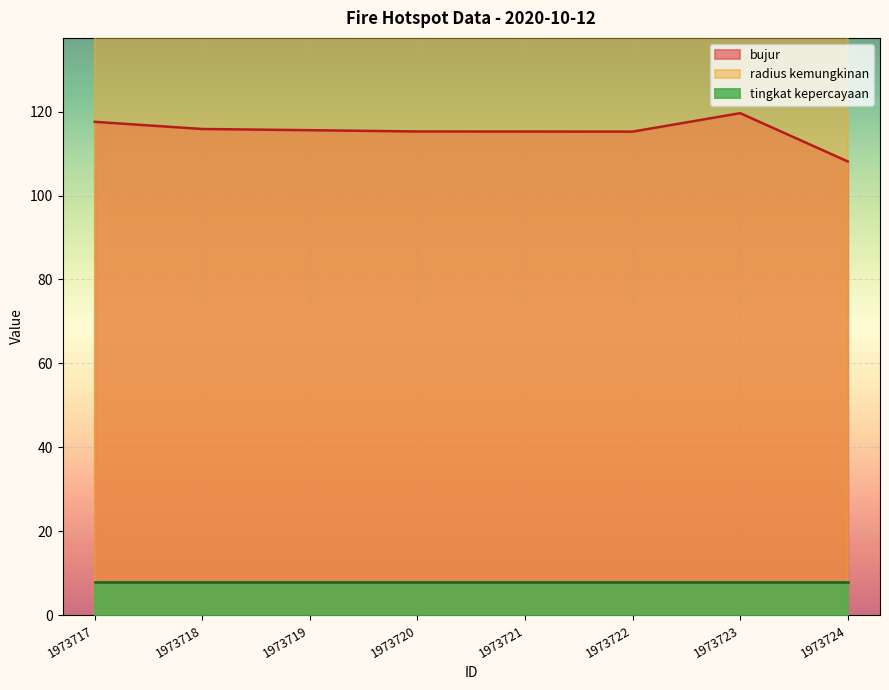

How many data points does each series have?

8